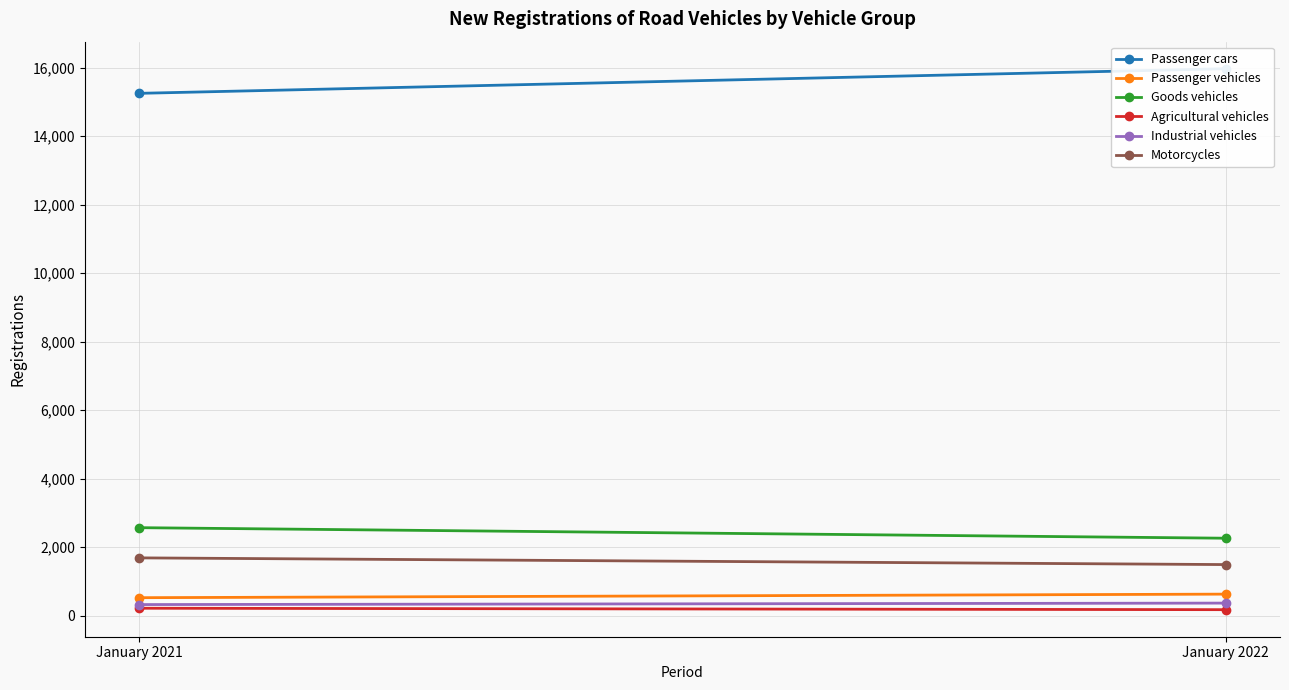

What is the value of the Goods vehicles point at the 1st from the left?

2566